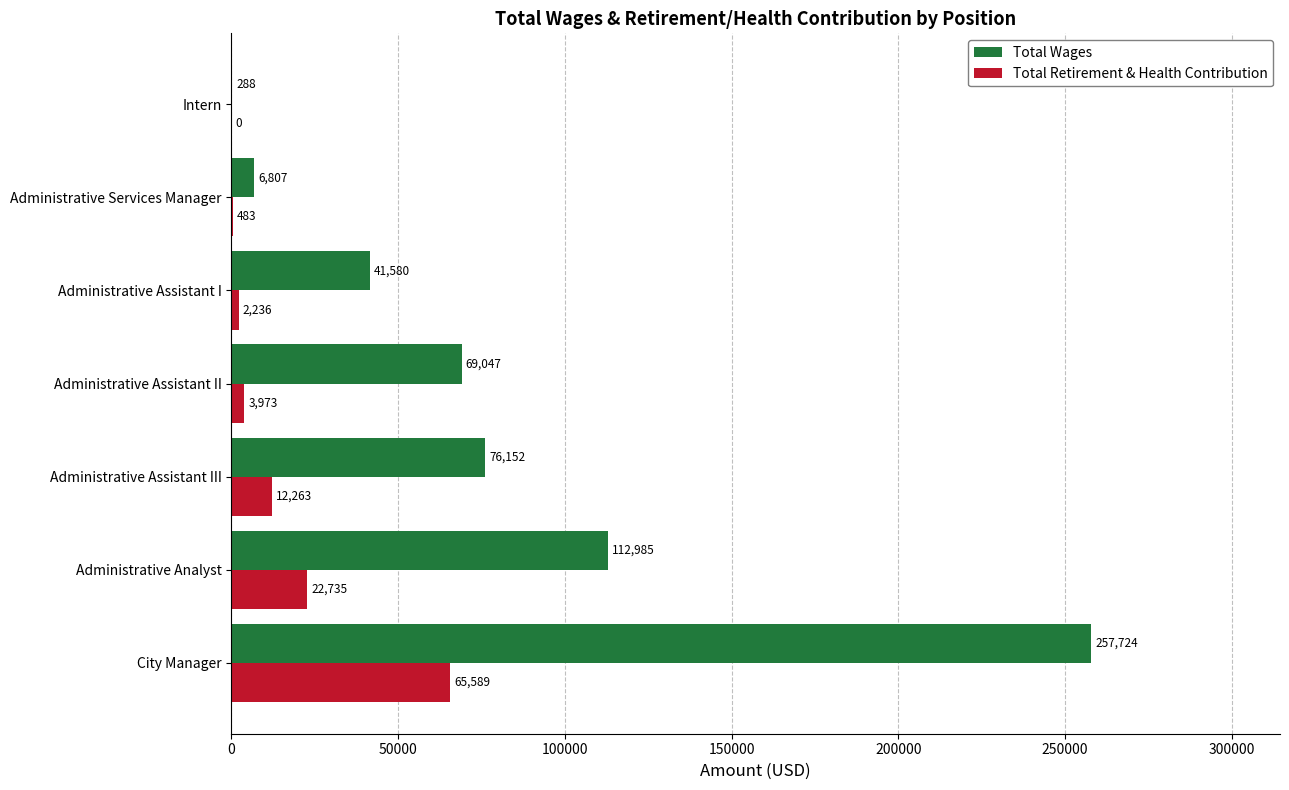

At which label is Total Retirement & Health Contribution closest to 32794?

Administrative Analyst